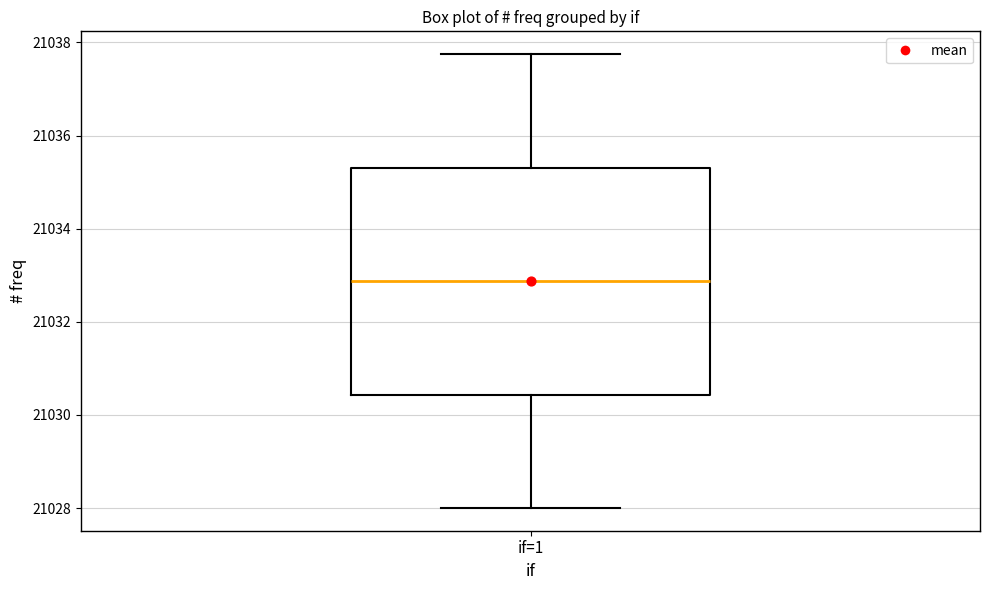

Read this box plot against the y-axis: the position of the median line, the range covered by the box, and the ends of both whiskers. The values are not printed on the chart, so give them approximately, as read against the axis.

median 21032.8, box 21030.4 to 21035.4, whiskers 21028.0 to 21037.8